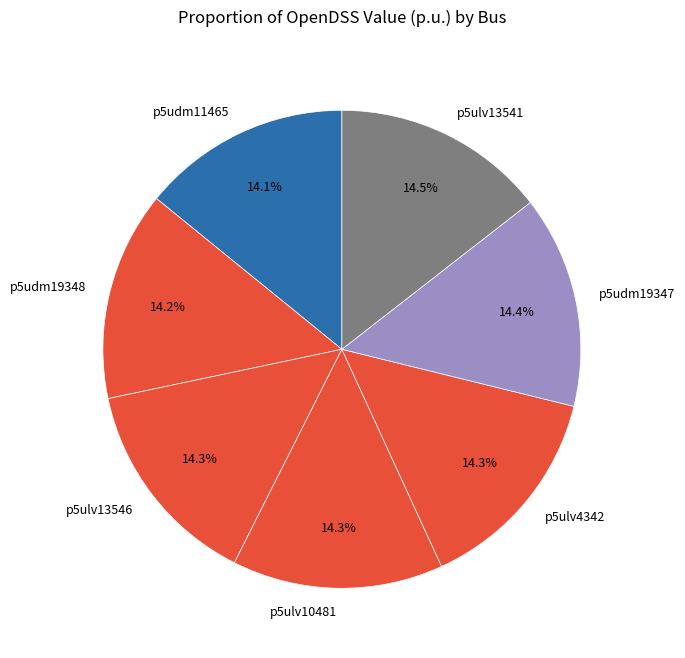

True or false: p5ulv13546 accounts for 22% of the total.

False